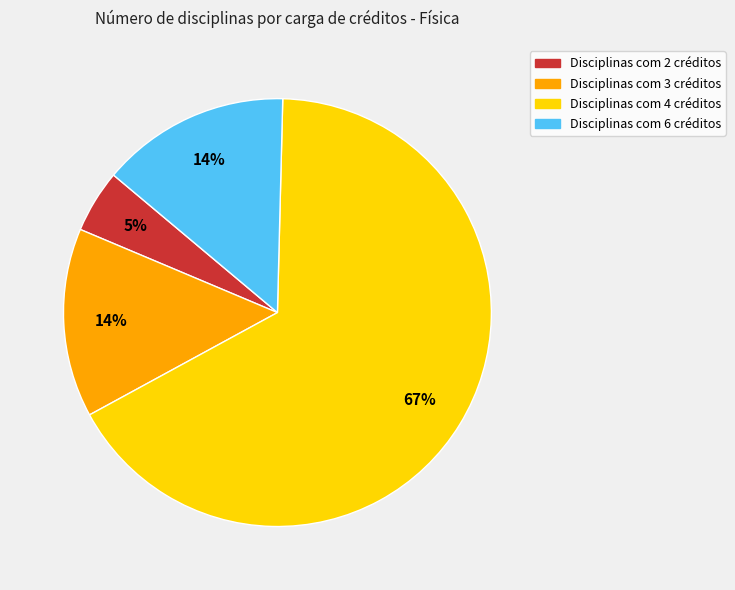

To the nearest percent, what is the average slice percentage?

25%